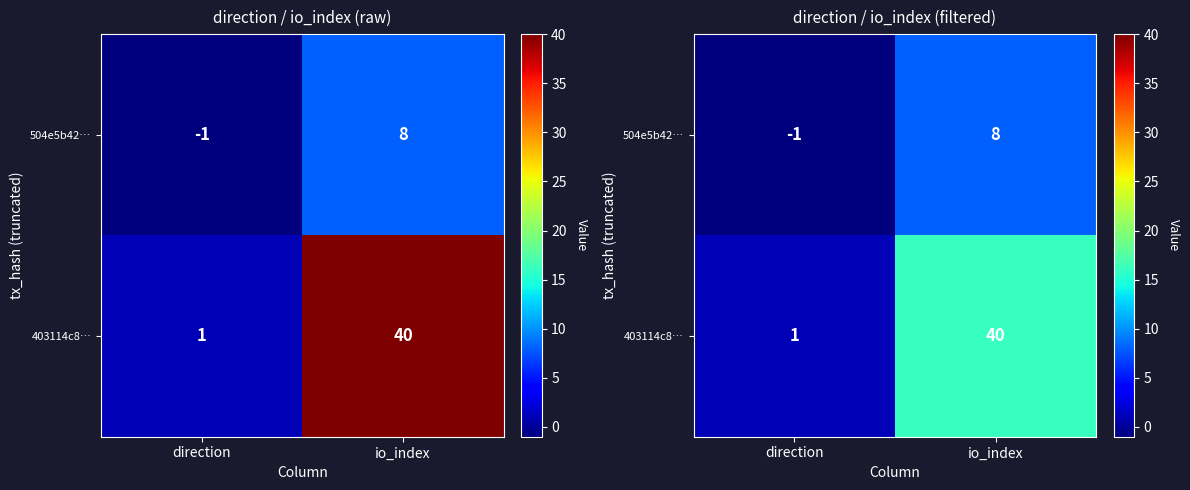

Is it true that 504e5b42… equals -2 at direction?

False